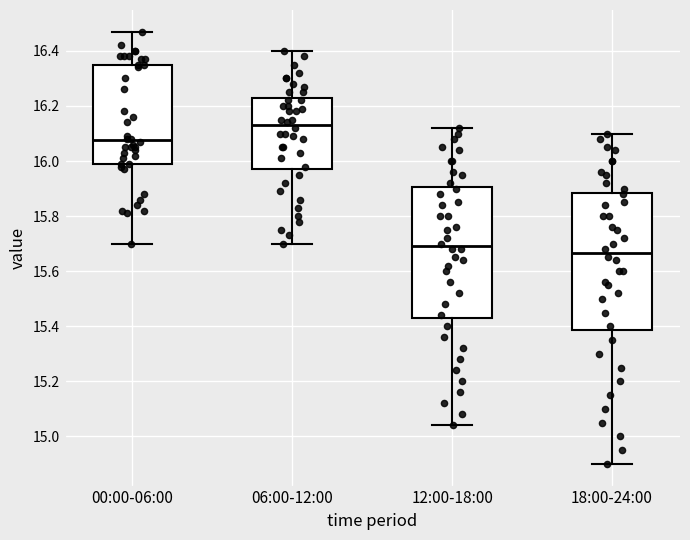

Where is the lower edge of the box for 12:00-18:00 on the y-axis? The values are not printed on the chart, so give them approximately, as read against the axis.

15.44